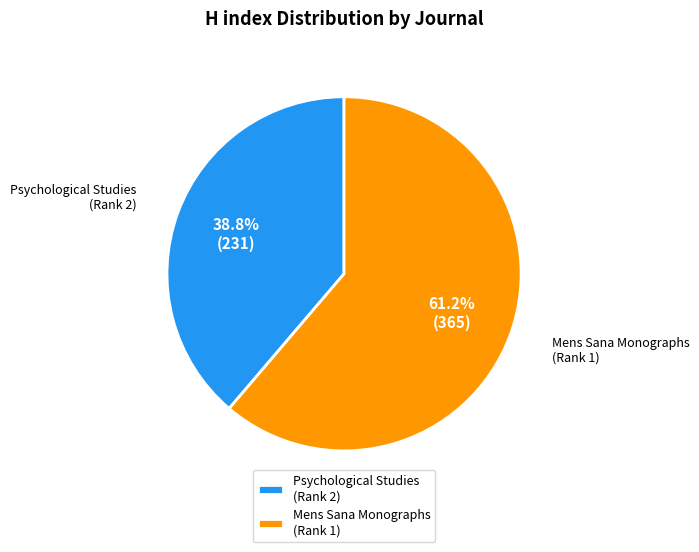

What portion of the pie excludes Psychological Studies (Rank 2)?

61.2%